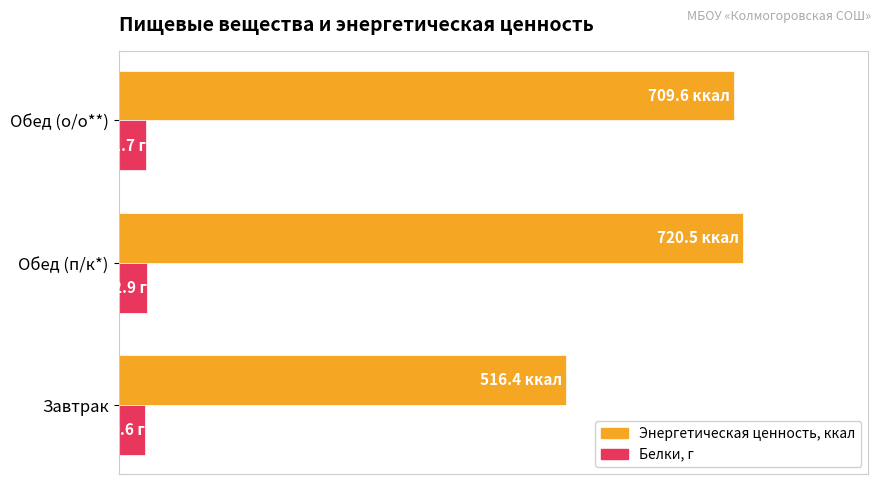

What are all the series names shown in the legend?

Энергетическая ценность, ккал, Белки, г